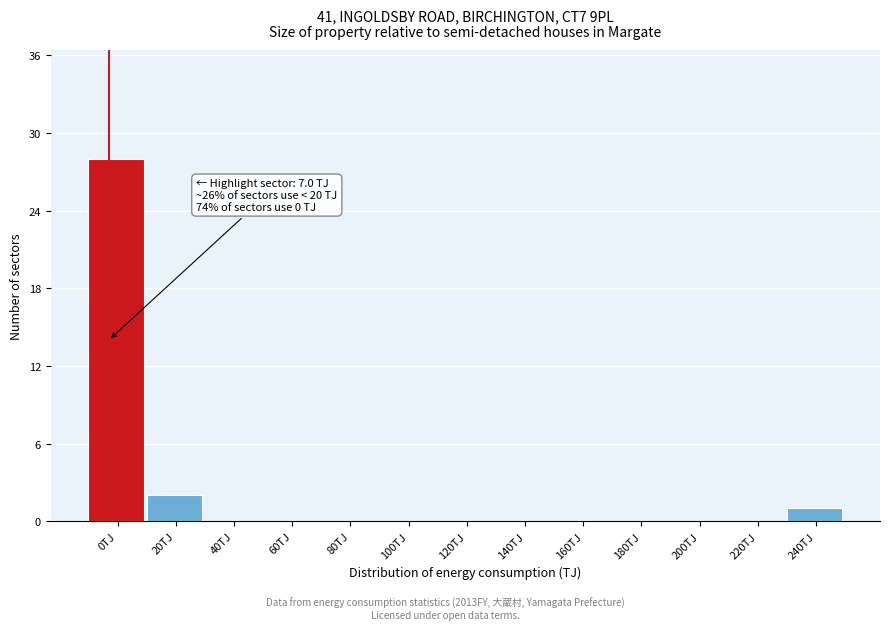

Reading left to right, list all the values displayed in this chart.

0TJ=28	20TJ=2	40TJ=0	60TJ=0	80TJ=0	100TJ=0	120TJ=0	140TJ=0	160TJ=0	180TJ=0	200TJ=0	220TJ=0	240TJ=1